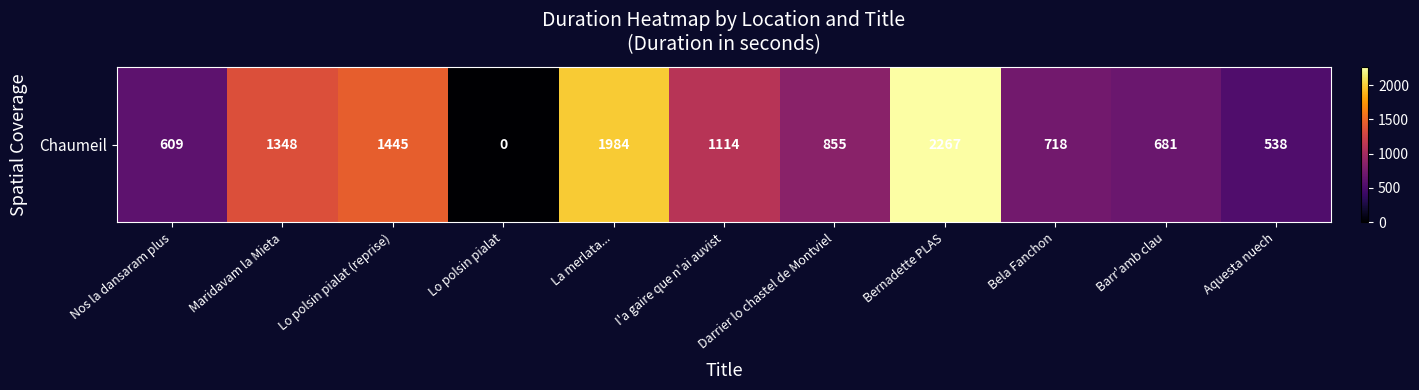

Which label corresponds to the largest value in the chart?

Bernadette PLAS